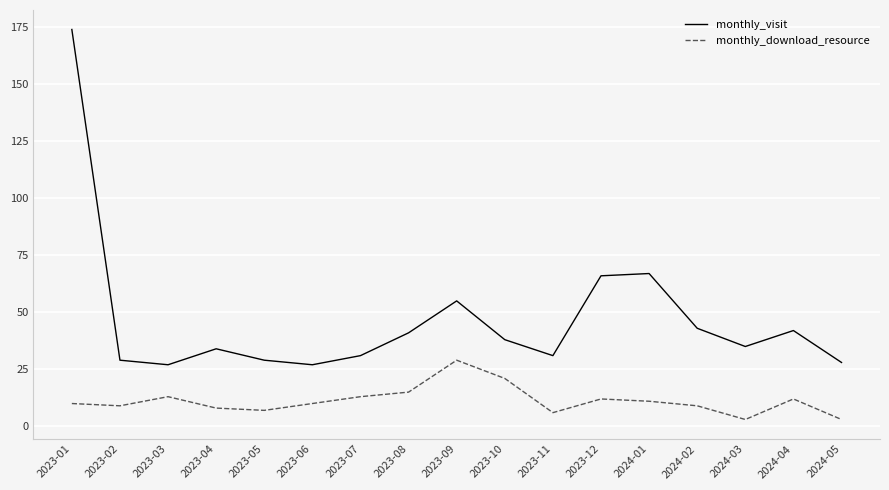

Count the number of data series in this chart.

2